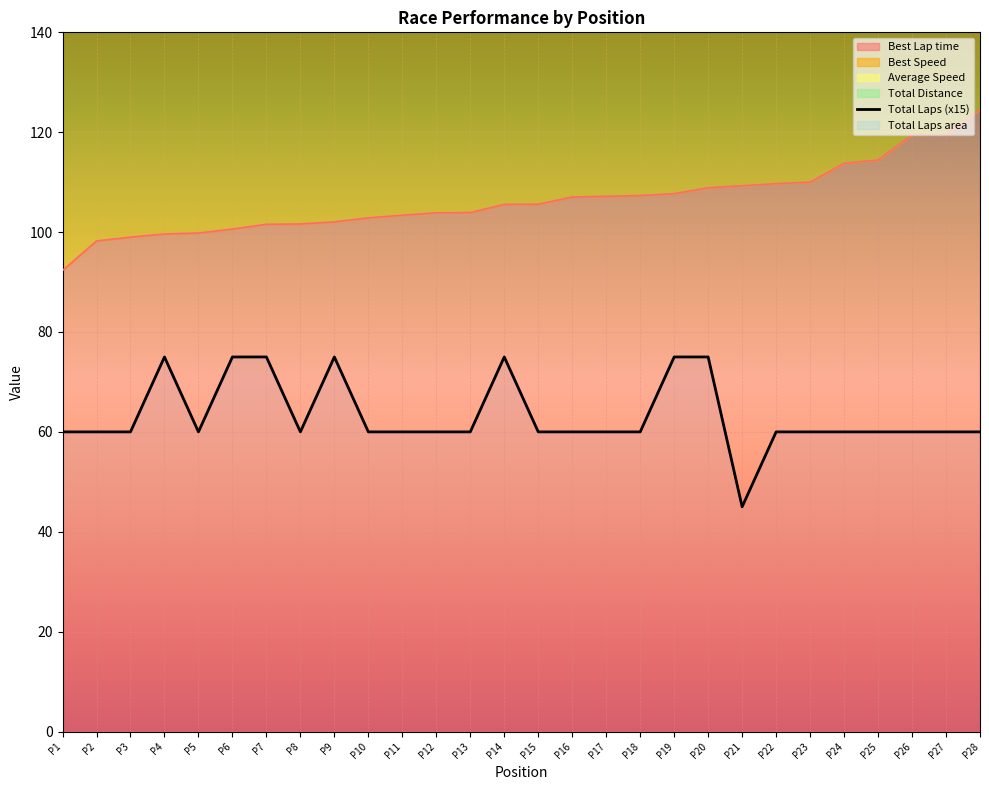

What is the average value?

63